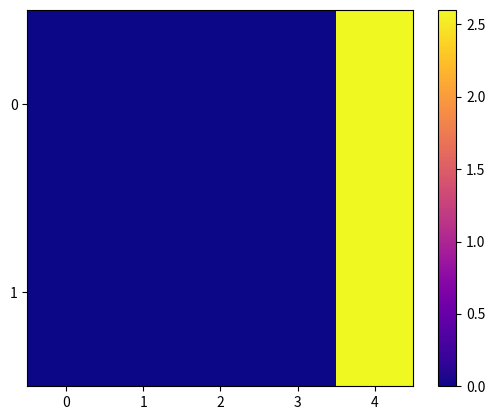

At which category is the sum across all series the highest?

4